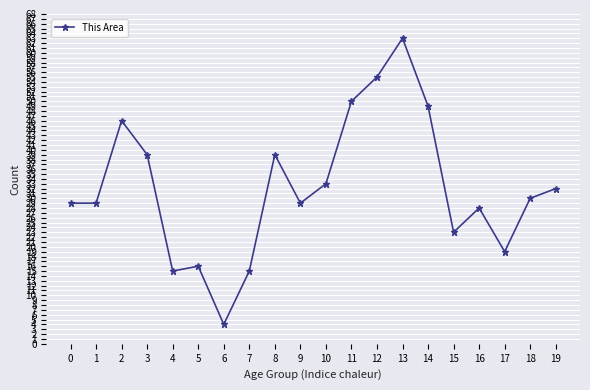

True or false: the data has more than 0 interior local peaks.

True